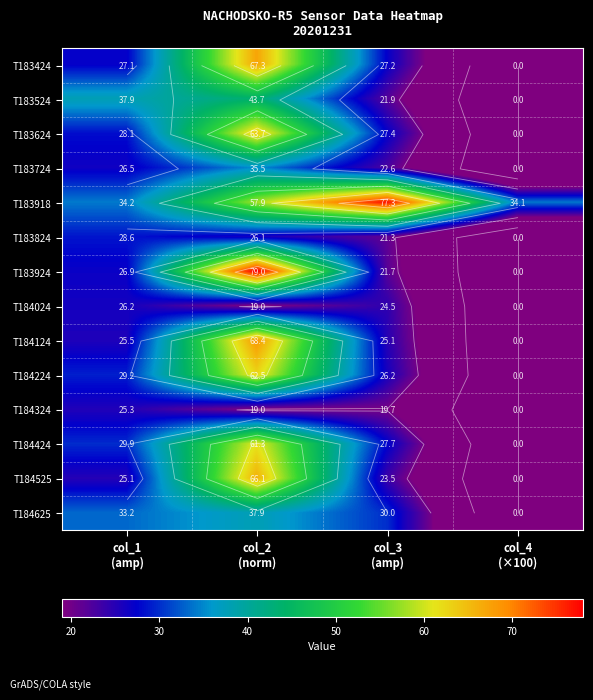

List the series in order of their peak value, highest first.

T183924, T183918, T184124, T183424, T184525, T183624, T184224, T184424, T183524, T184625, T183724, T183824, T184024, T184324